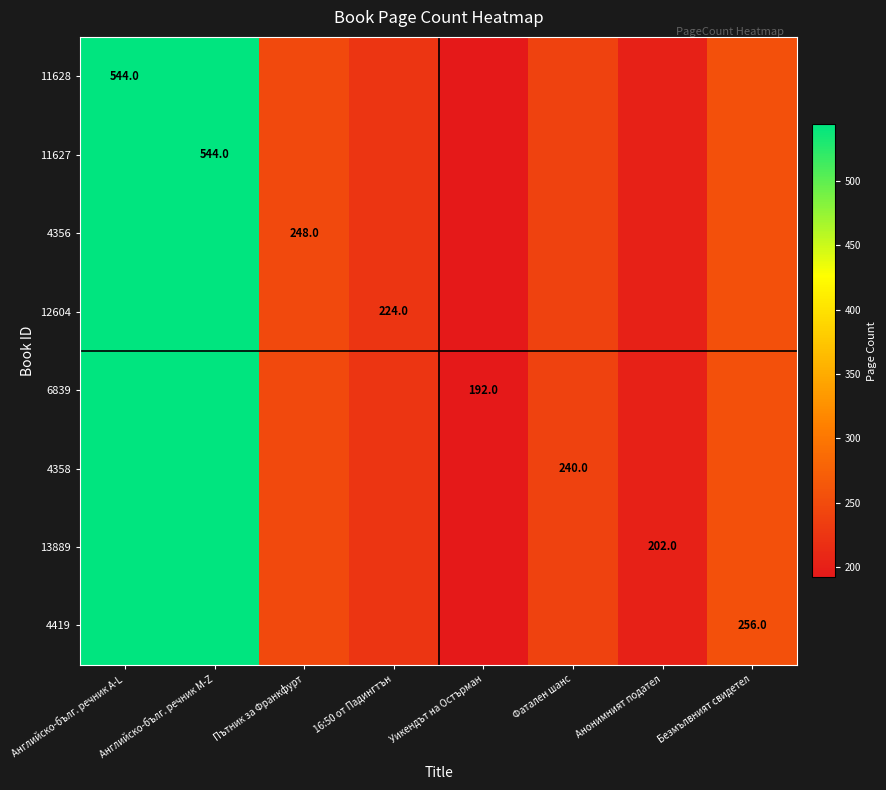

What is the minimum value shown in the chart?

192